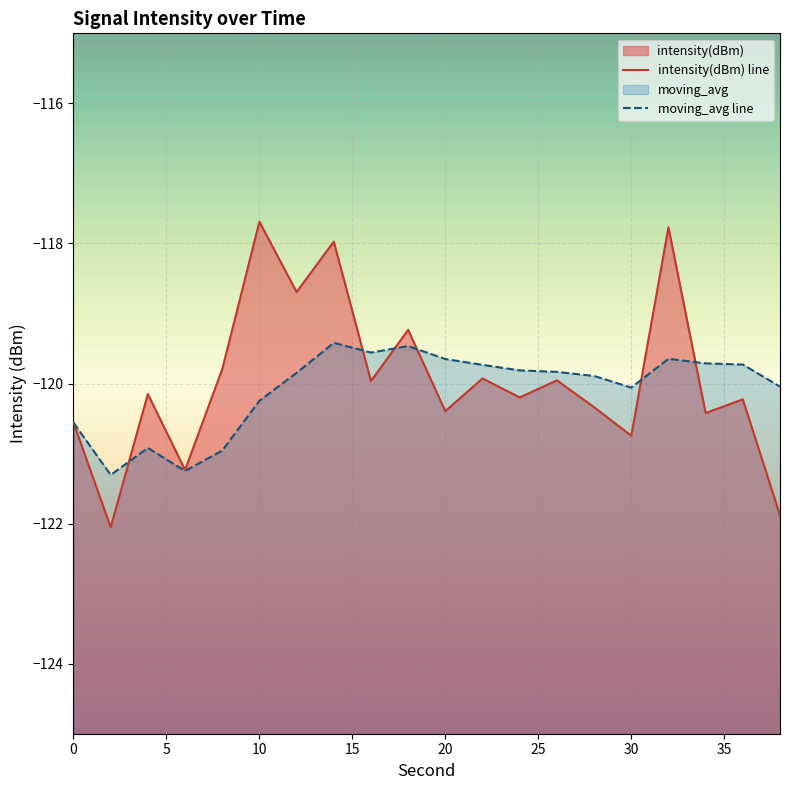

Is the value of moving_avg line at 18 greater than the value of intensity(dBm) line at 15?

Yes